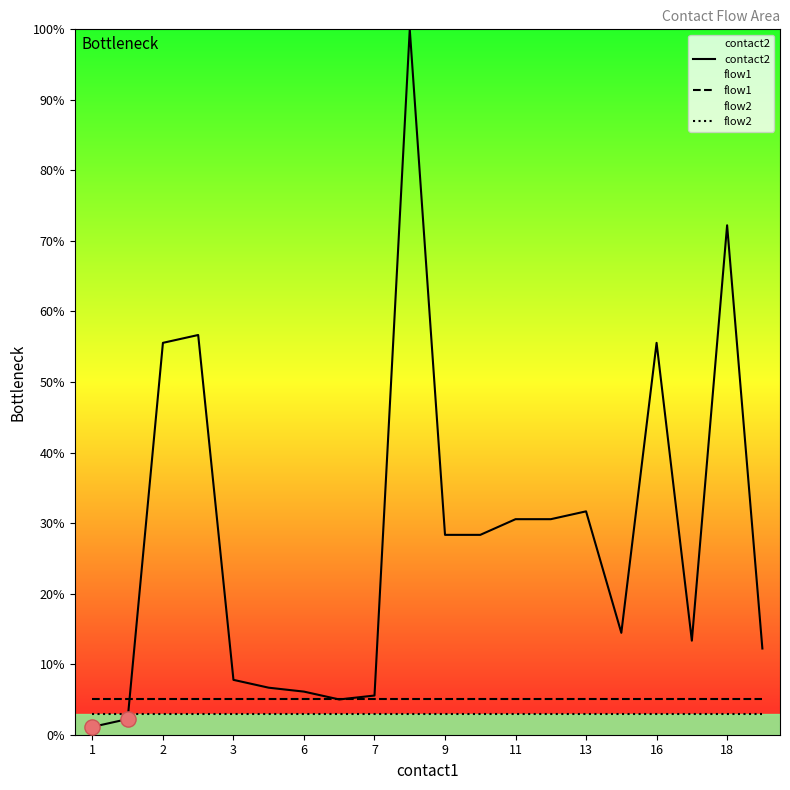

True or false: flow1 and flow2 cross at least once.

False